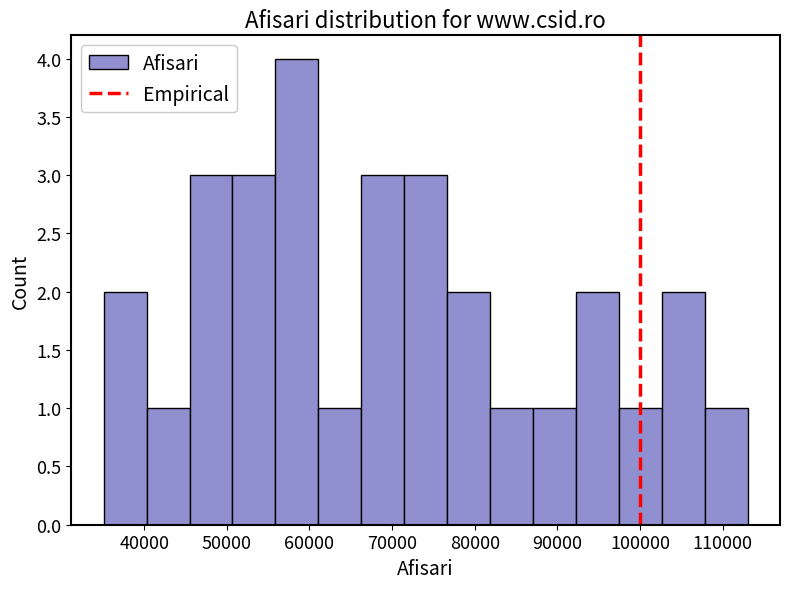

What is the height of the bar covering 108000 to 113000 on the x-axis? Neither the bar edges nor the heights are printed on the chart, so give them approximately, as read against the axes.

1